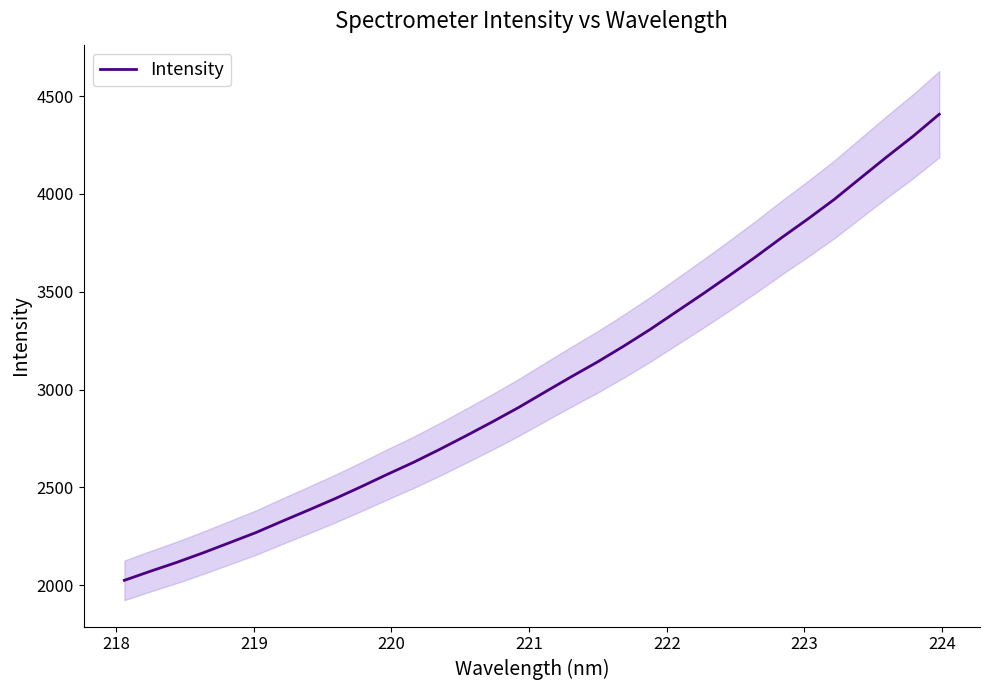

What position from the left is 220?

4